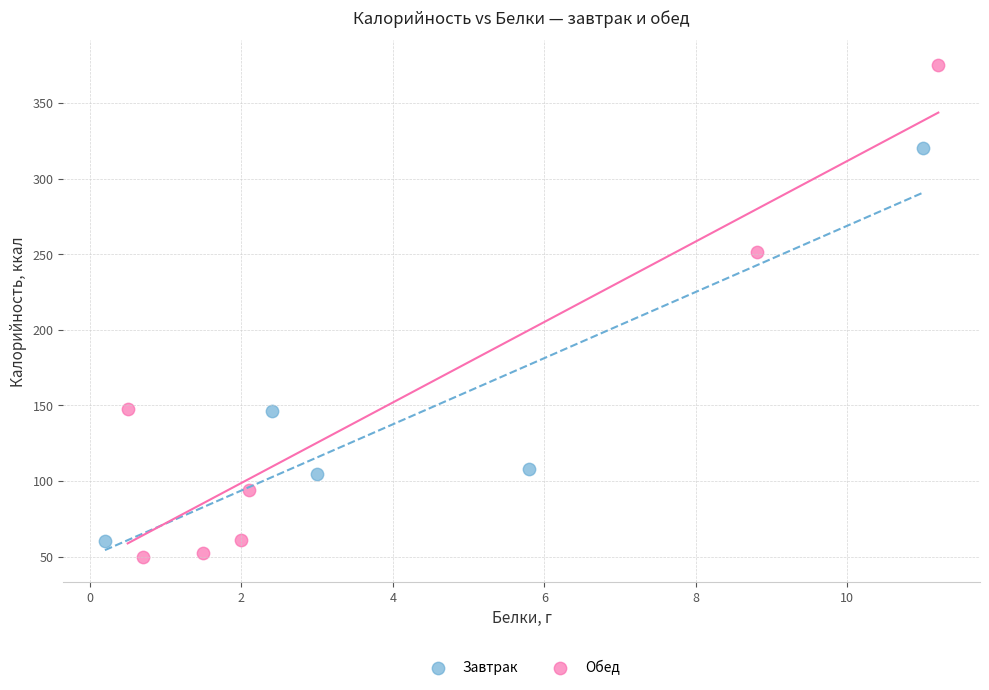

Which series contains the highest Y value?

Обед